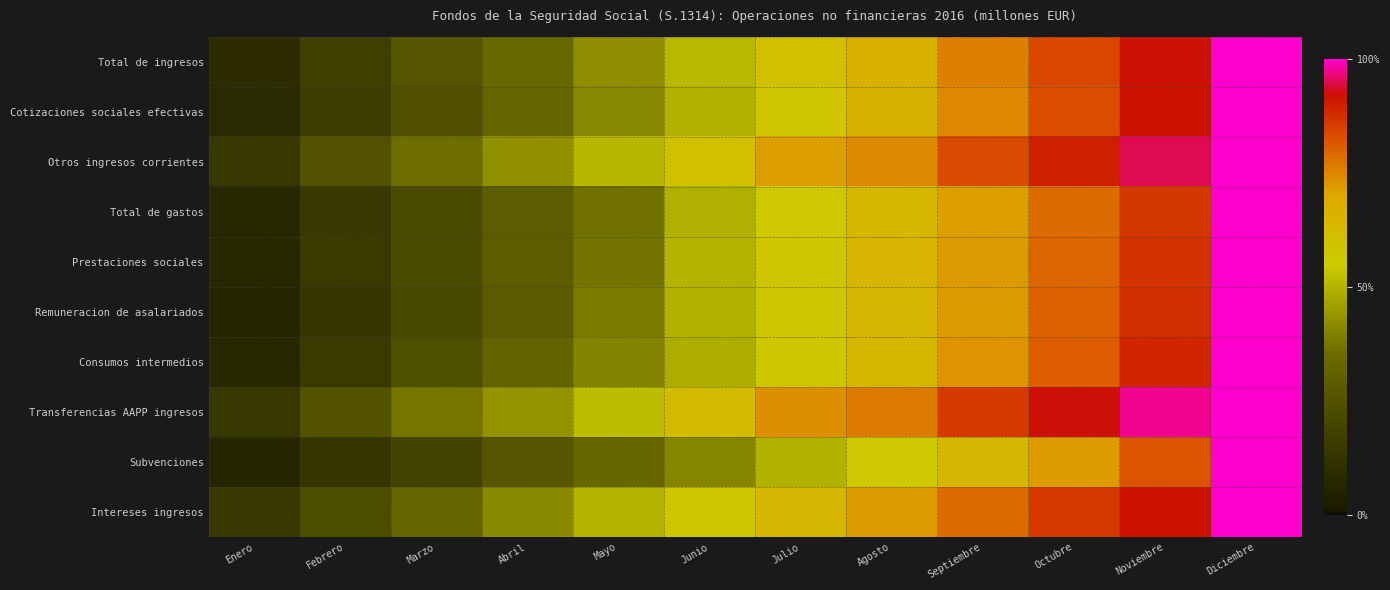

At which category does the chart reach its peak across all series?

Diciembre